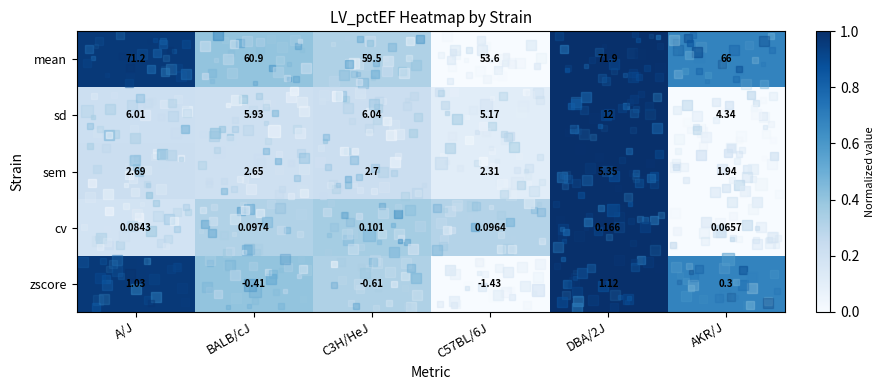

List the series in order of their peak value, highest first.

mean, sd, sem, zscore, cv